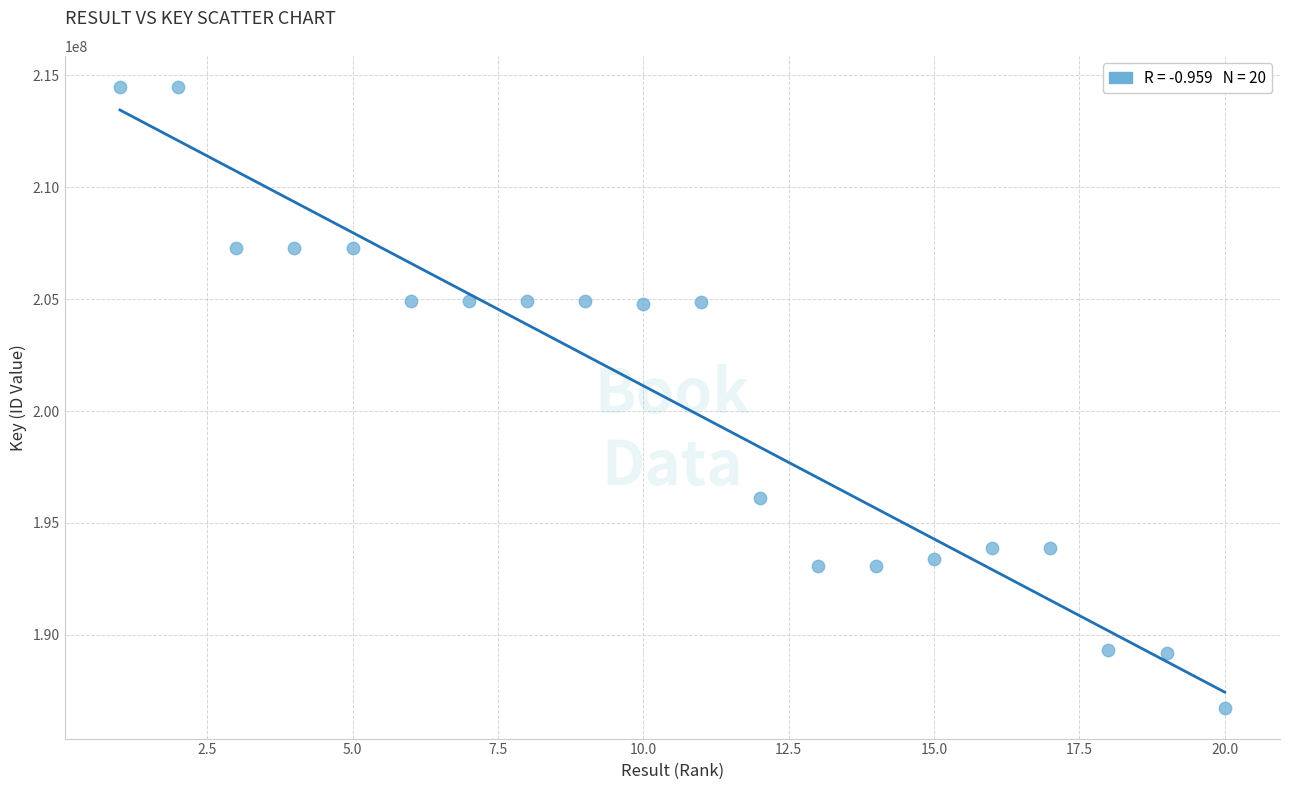

What is the range of Y values (max minus min)?

27735252